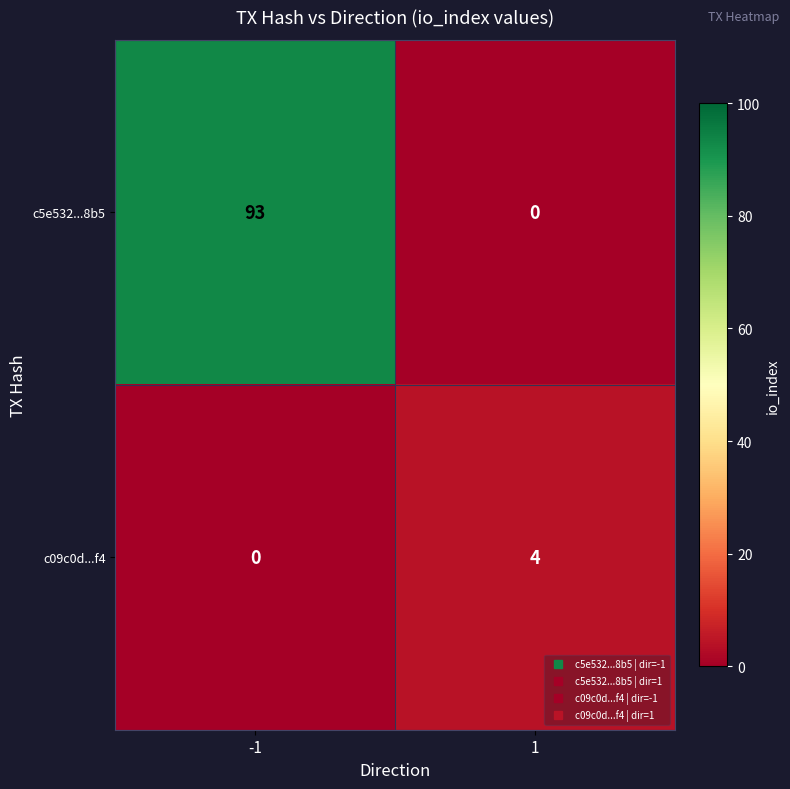

List the series in order of their peak value, highest first.

c5e532...8b5, c09c0d...f4